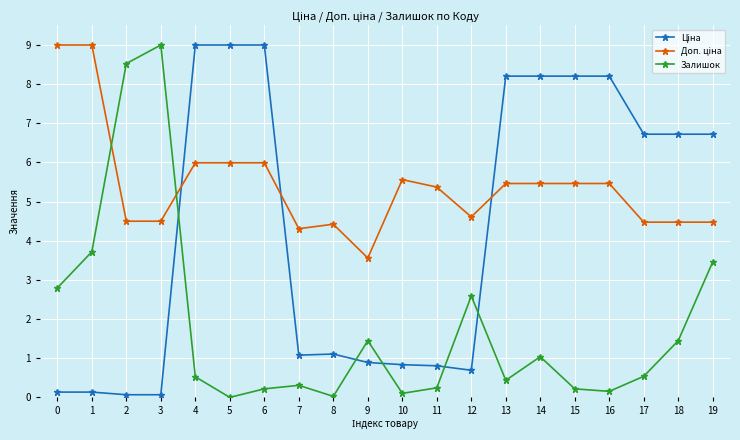

The Залишок series shows 0.7 at 14. True or false?

False